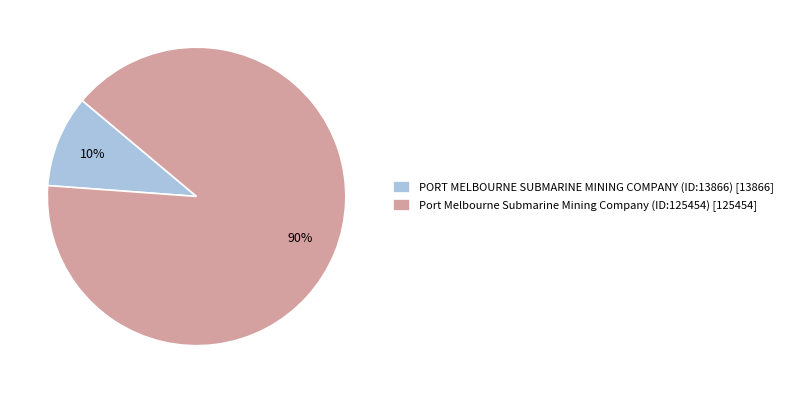

Rank the categories by value from lowest to highest.

PORT MELBOURNE SUBMARINE MINING COMPANY (ID:13866), Port Melbourne Submarine Mining Company (ID:125454)